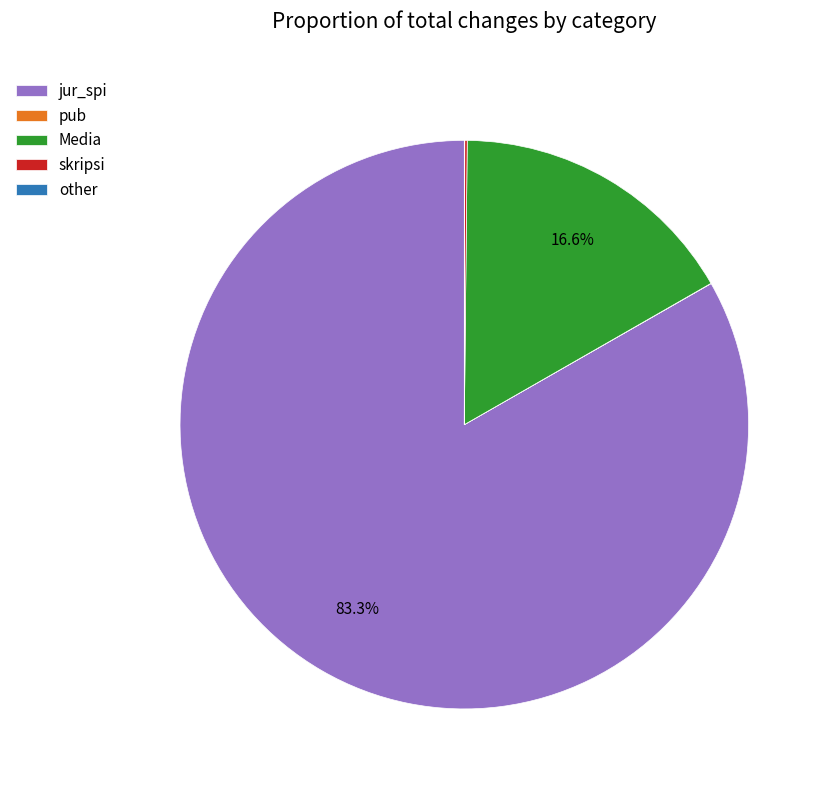

Which category has the biggest portion of the pie?

jur_spi